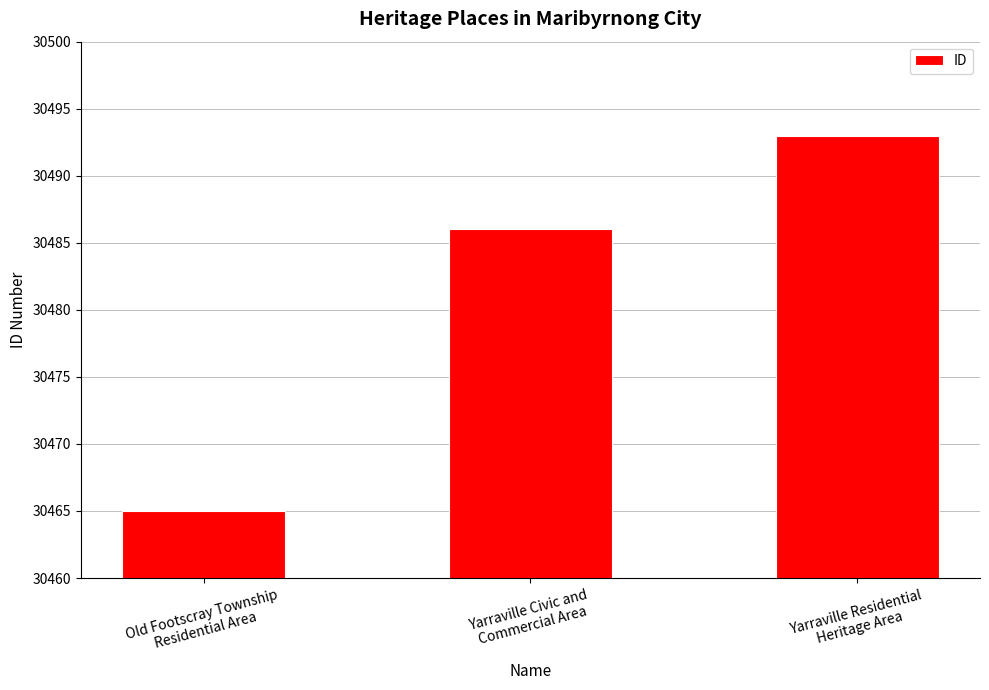

True or false: the data shows 30465 at Old Footscray Township
Residential Area.

True